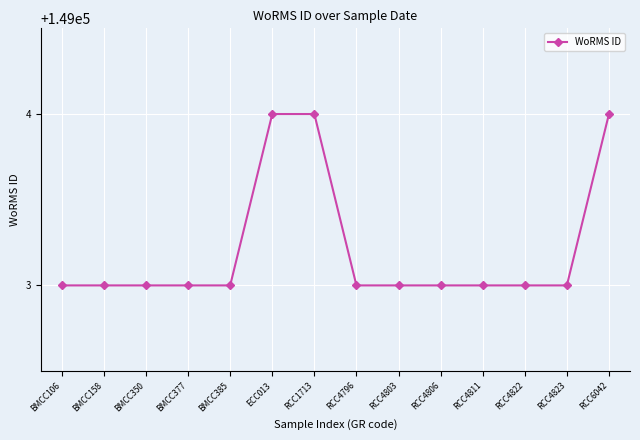

What value does the data have at RCC4822?

149003